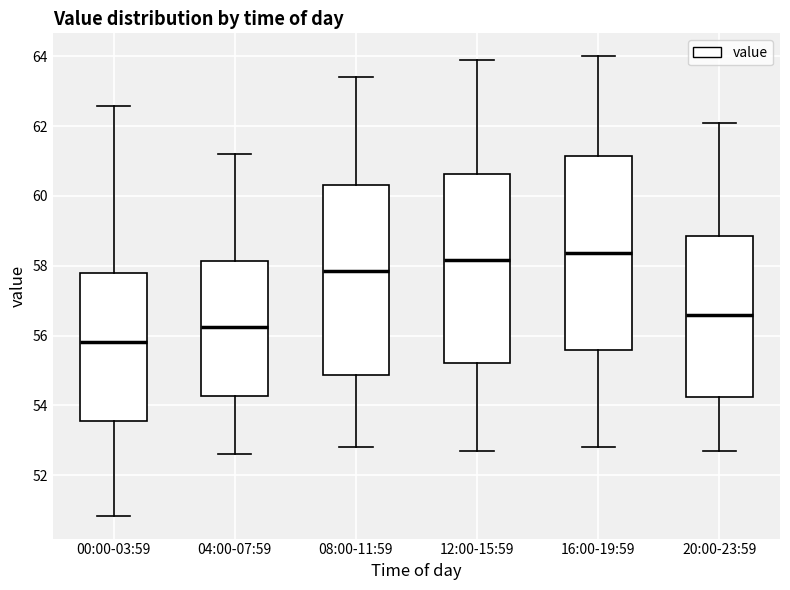

Reading left to right, transcribe this box plot: for each box, give where its median line is, the range the box spans, and where its two whiskers end, as read against the y-axis. The values are not printed on the chart, so give them approximately, as read against the axis.

00:00-03:59: median 55.8, box 53.6 to 57.8, whiskers 50.8 to 62.6
04:00-07:59: median 56.2, box 54.2 to 58.2, whiskers 52.6 to 61.2
08:00-11:59: median 57.8, box 54.8 to 60.4, whiskers 52.8 to 63.4
12:00-15:59: median 58.2, box 55.2 to 60.6, whiskers 52.8 to 64.0
16:00-19:59: median 58.4, box 55.6 to 61.2, whiskers 52.8 to 64.0
20:00-23:59: median 56.6, box 54.2 to 58.8, whiskers 52.8 to 62.2